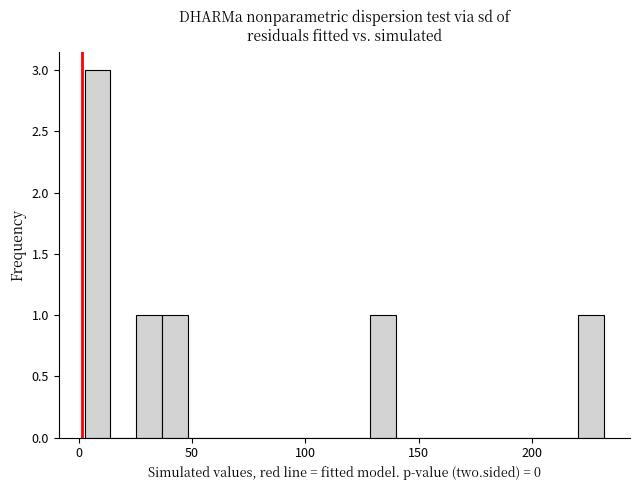

Read against the x-axis, roughly where is the centre of the tallest bar?

10